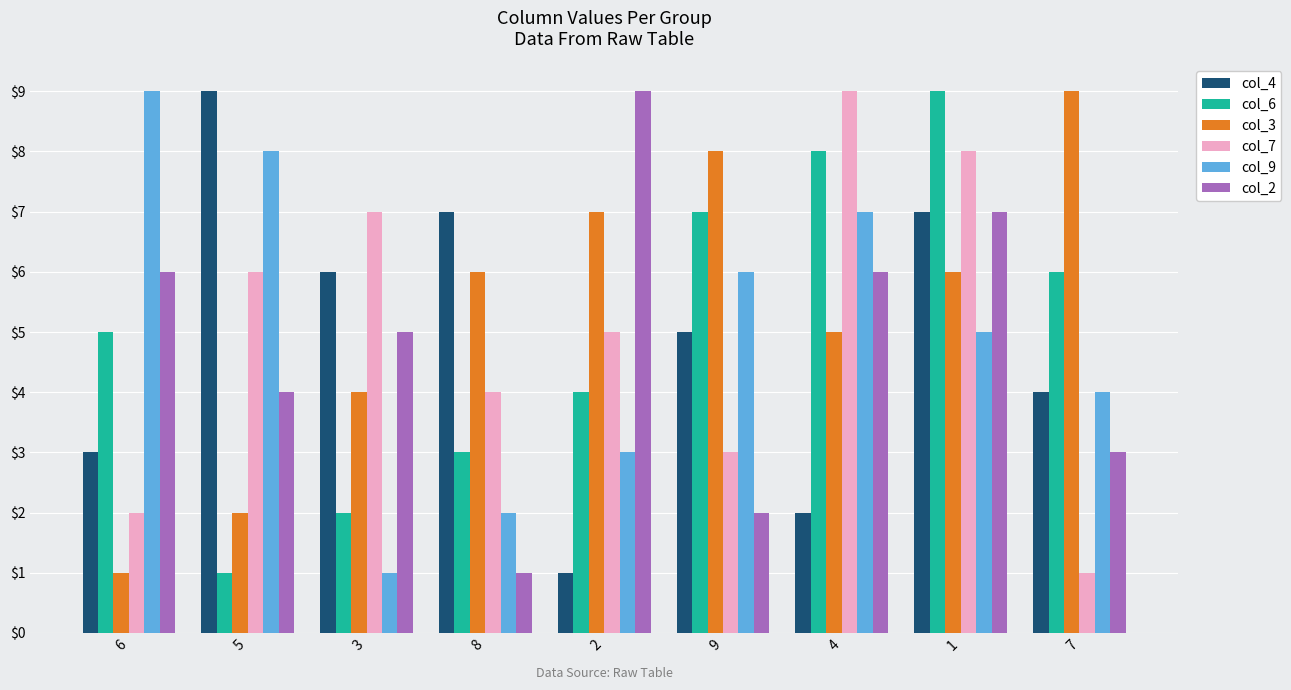

Count the col_6 values in the range 3 to 7.

5